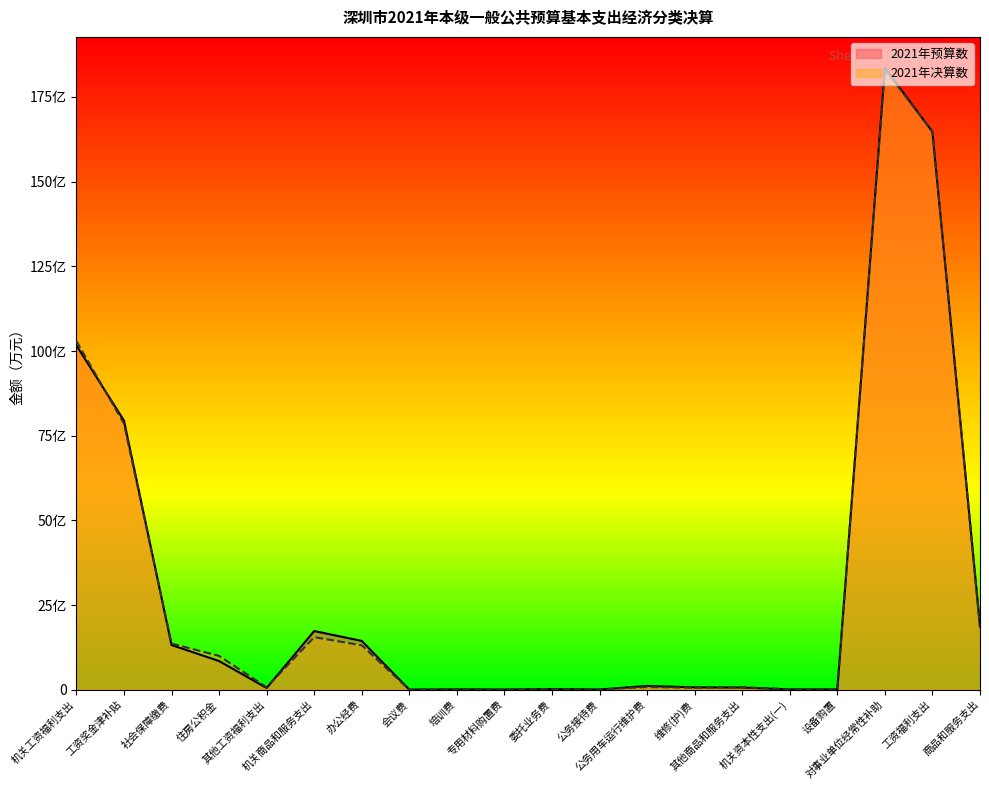

Rank the categories by 2021年决算数 value from highest to lowest.

对事业单位经常性补助, 工资福利支出, 机关工资福利支出, 工资奖金津补贴, 商品和服务支出, 机关商品和服务支出, 社会保障缴费, 办公经费, 住房公积金, 公务用车运行维护费, 其他商品和服务支出, 其他工资福利支出, 维修(护)费, 委托业务费, 机关资本性支出(一), 设备购置, 培训费, 专用材料购置费, 公务接待费, 会议费